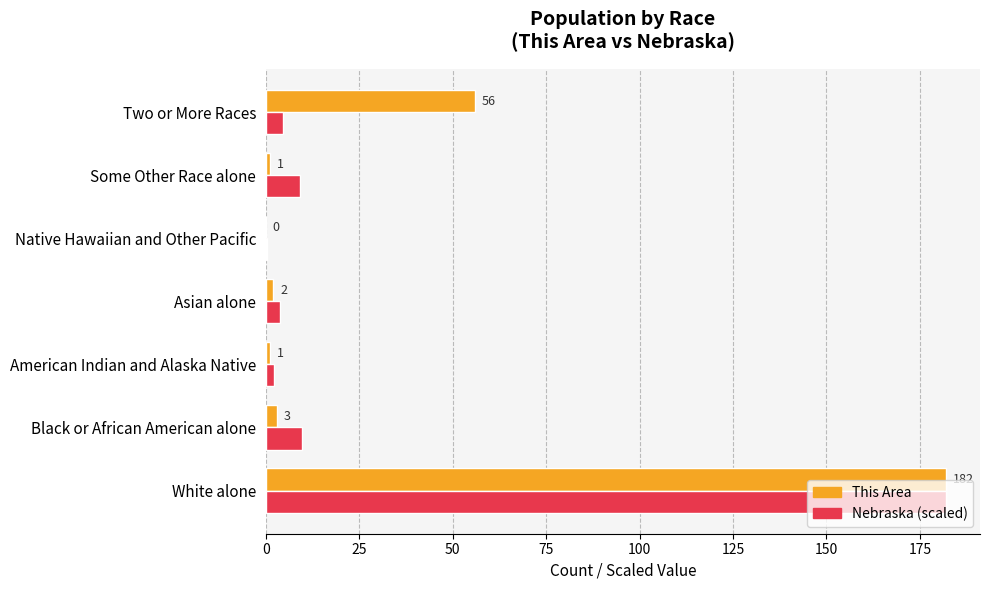

At which category is the sum across all series the highest?

White alone